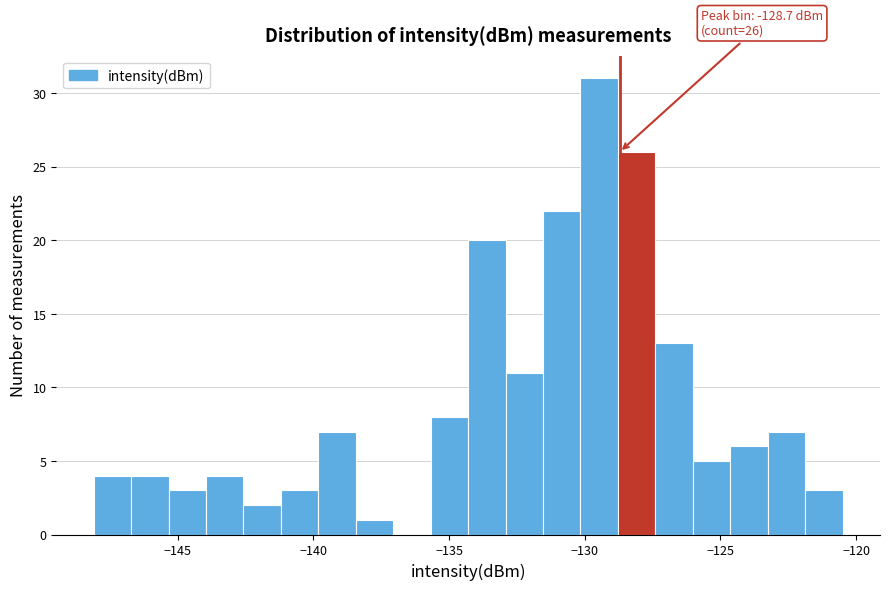

Around what value on the x-axis is the tallest bar? Give the approximate position of its centre, as read against the axis.

-129.5